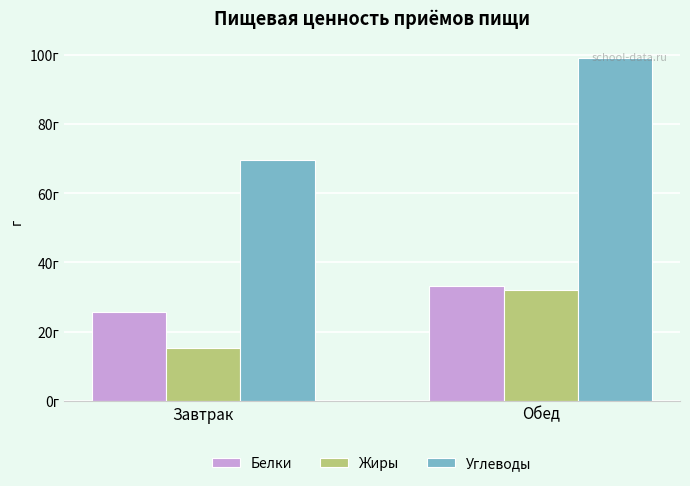

Where is Жиры nearest to the value 23?

Завтрак